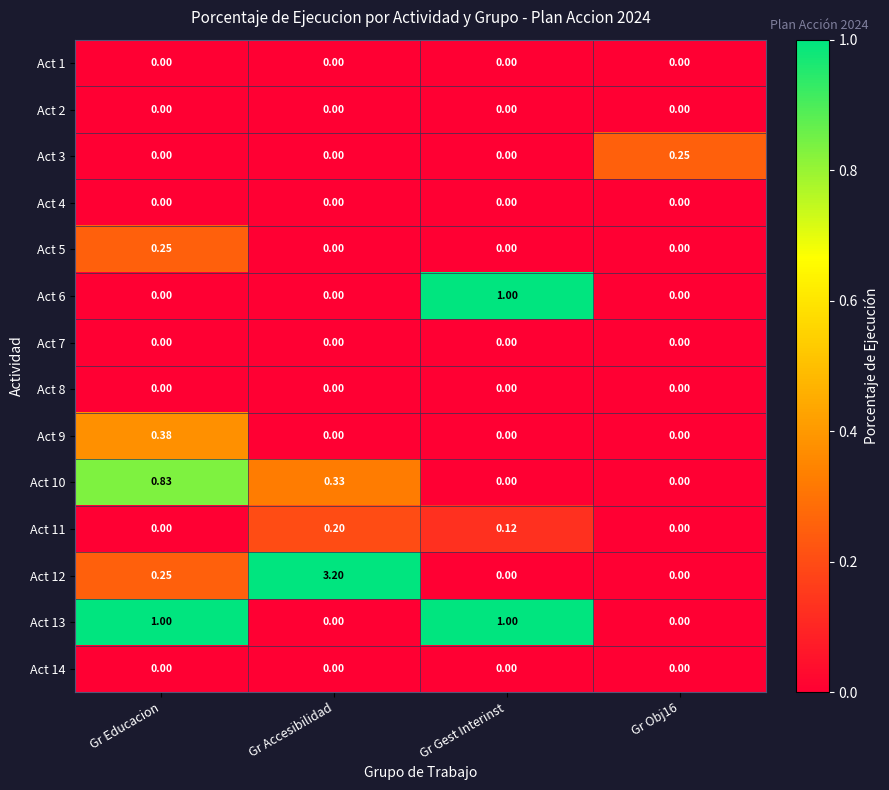

Between Gr Accesibilidad and Gr Gest Interinst, which series saw the biggest shift?

Act 12